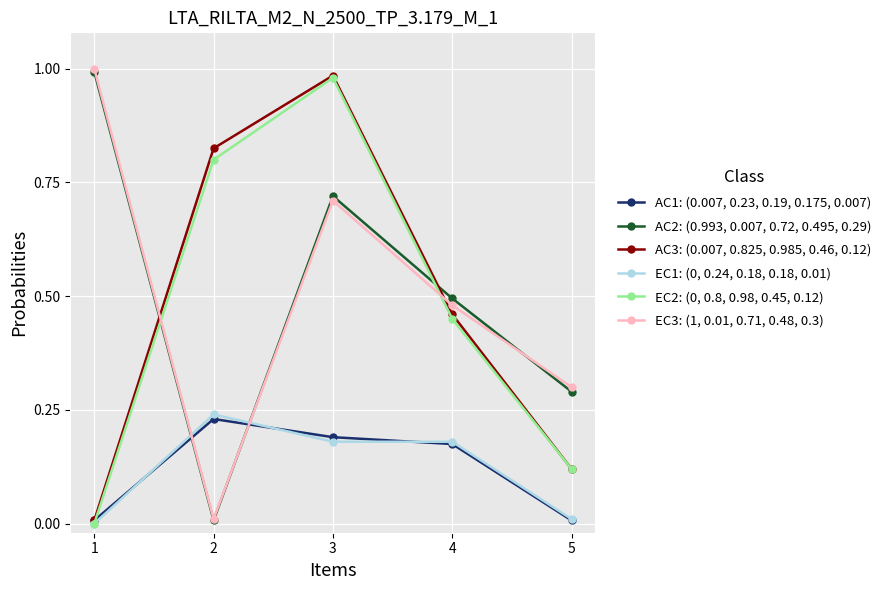

How many values in EC2: (0, 0.8, 0.98, 0.45, 0.12) are above zero?

4